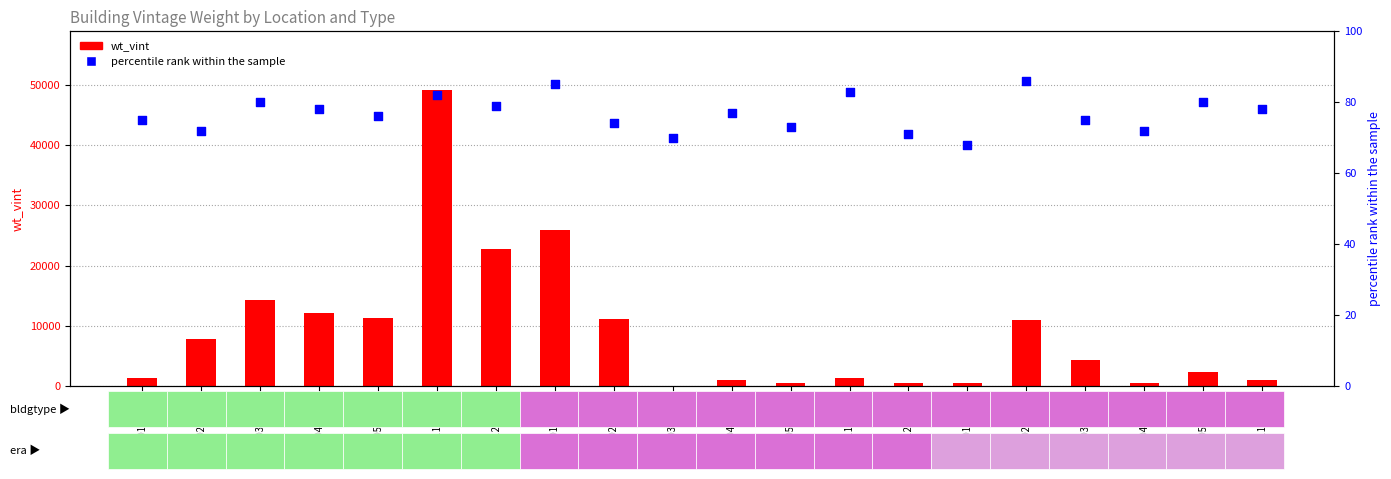

What is the total value across all series at CZ02-MH15?

11019